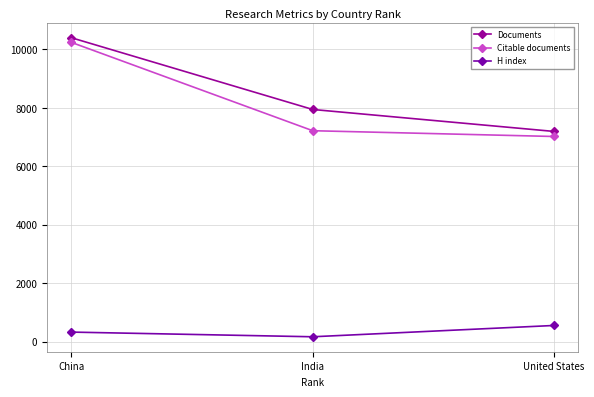

Reading left to right, list all the values displayed in this chart.

Documents: 10399	7943	7191
Citable documents: 10240	7216	7018
H index: 322	162	549